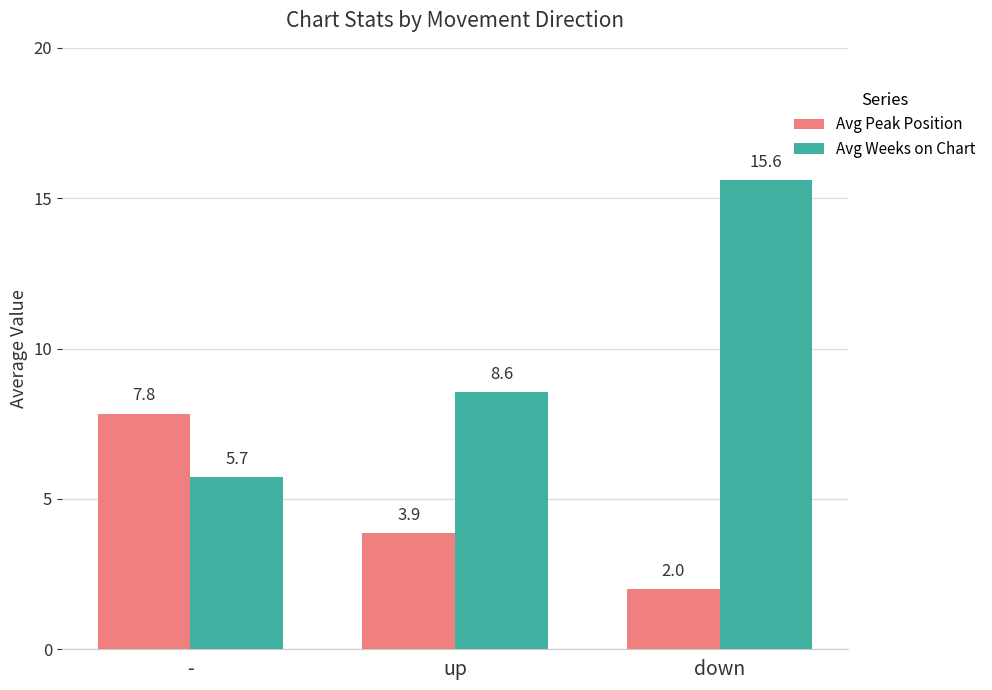

Which series has the largest range (max minus min)?

Avg Weeks on Chart